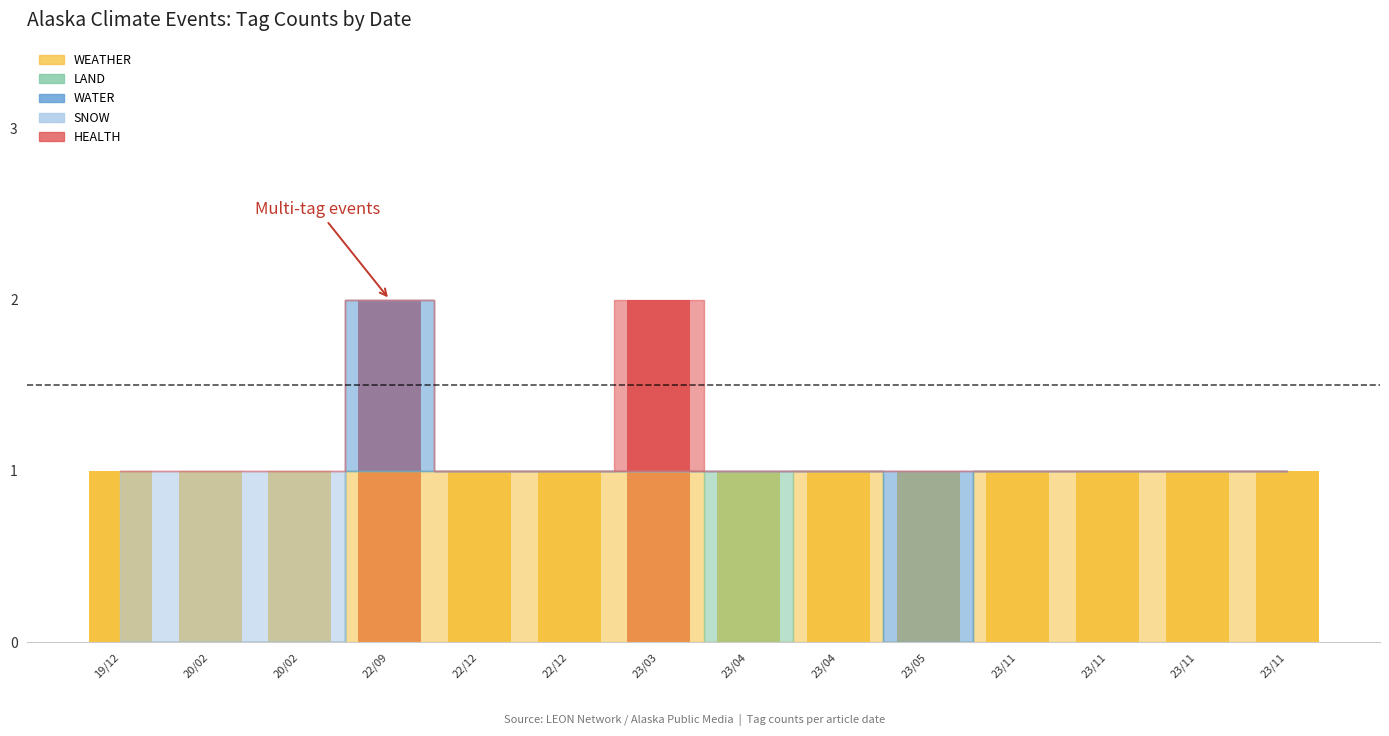

The chart shows a value of 1 at 20/02. True or false?

True